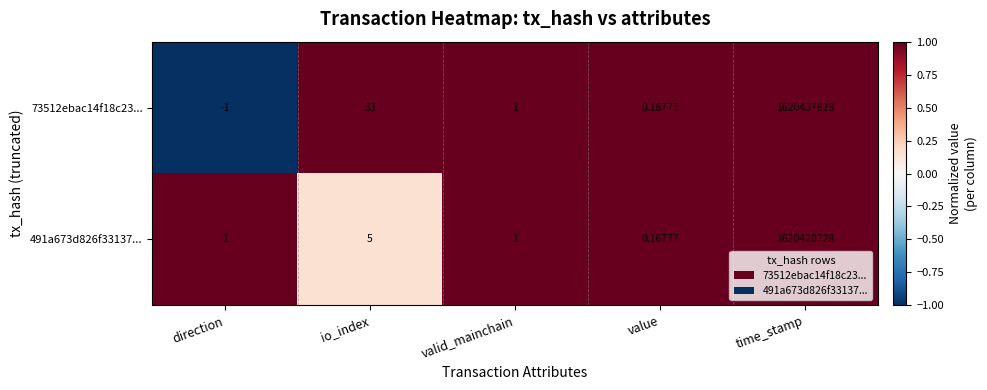

At which label does 491a673d826f33137... reach its minimum?

value